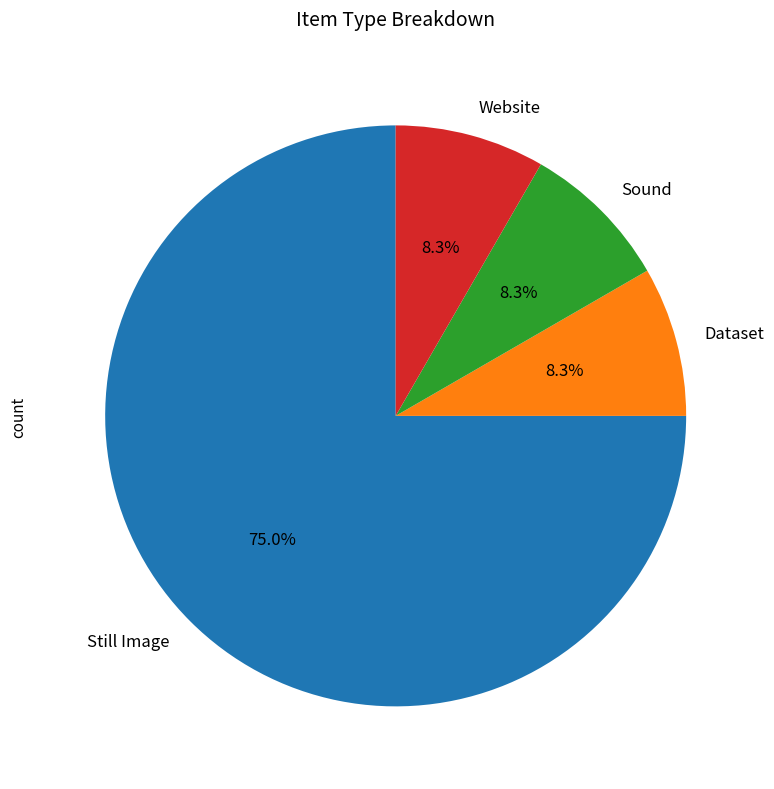

True or false: Still Image accounts for 75% of the total.

True